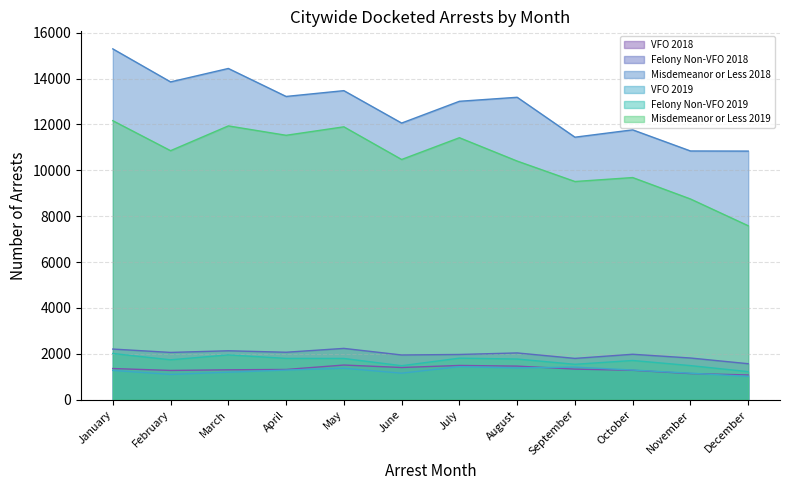

Reading left to right, transcribe all the data shown in this chart.

VFO 2018: January=1360	February=1277	March=1305	April=1319	May=1512	June=1405	July=1494	August=1466	September=1335	October=1283	November=1140	December=1081
Felony Non-VFO 2018: January=2209	February=2062	March=2134	April=2070	May=2238	June=1951	July=1973	August=2040	September=1802	October=1982	November=1819	December=1570
Misdemeanor or Less 2018: January=15295	February=13856	March=14441	April=13221	May=13474	June=12061	July=13010	August=13185	September=11445	October=11765	November=10844	December=10839
VFO 2019: January=1278	February=1104	March=1200	April=1293	May=1373	June=1157	July=1441	August=1386	September=1421	October=1294	November=1156	December=1018
Felony Non-VFO 2019: January=2016	February=1741	March=1955	April=1802	May=1799	June=1483	July=1813	August=1774	September=1545	October=1711	November=1488	December=1225
Misdemeanor or Less 2019: January=12164	February=10857	March=11937	April=11528	May=11897	June=10473	July=11422	August=10404	September=9513	October=9685	November=8751	December=7584